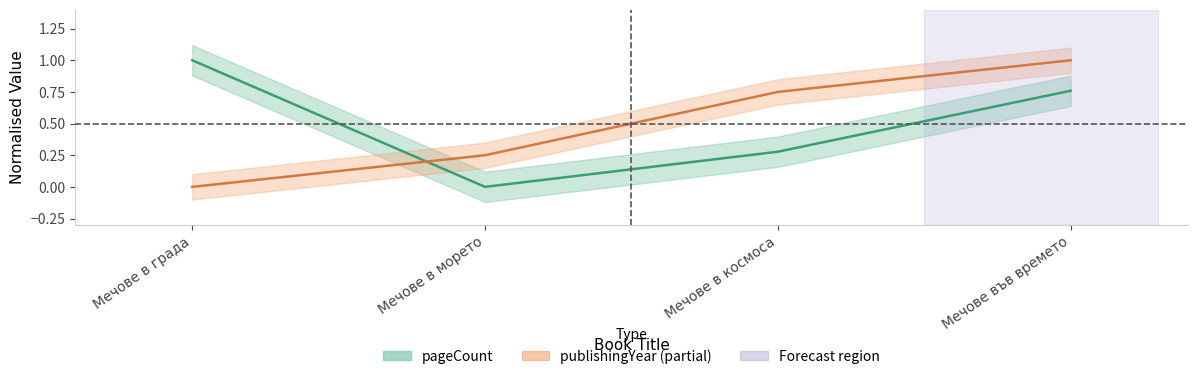

Is this an area chart (filled region under the line)?

No